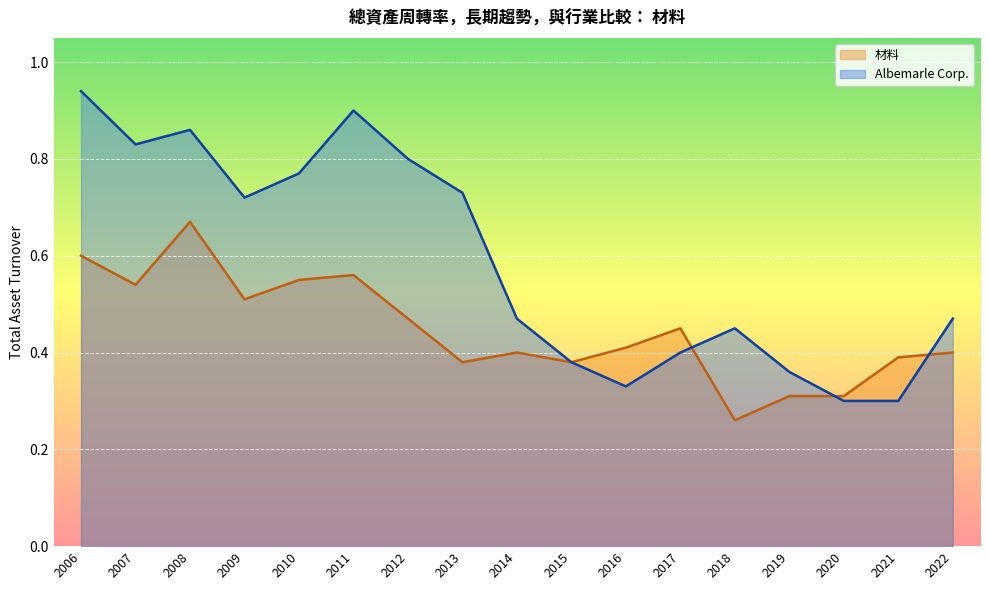

Rank the series by their maximum value, from lowest to highest.

材料, Albemarle Corp.